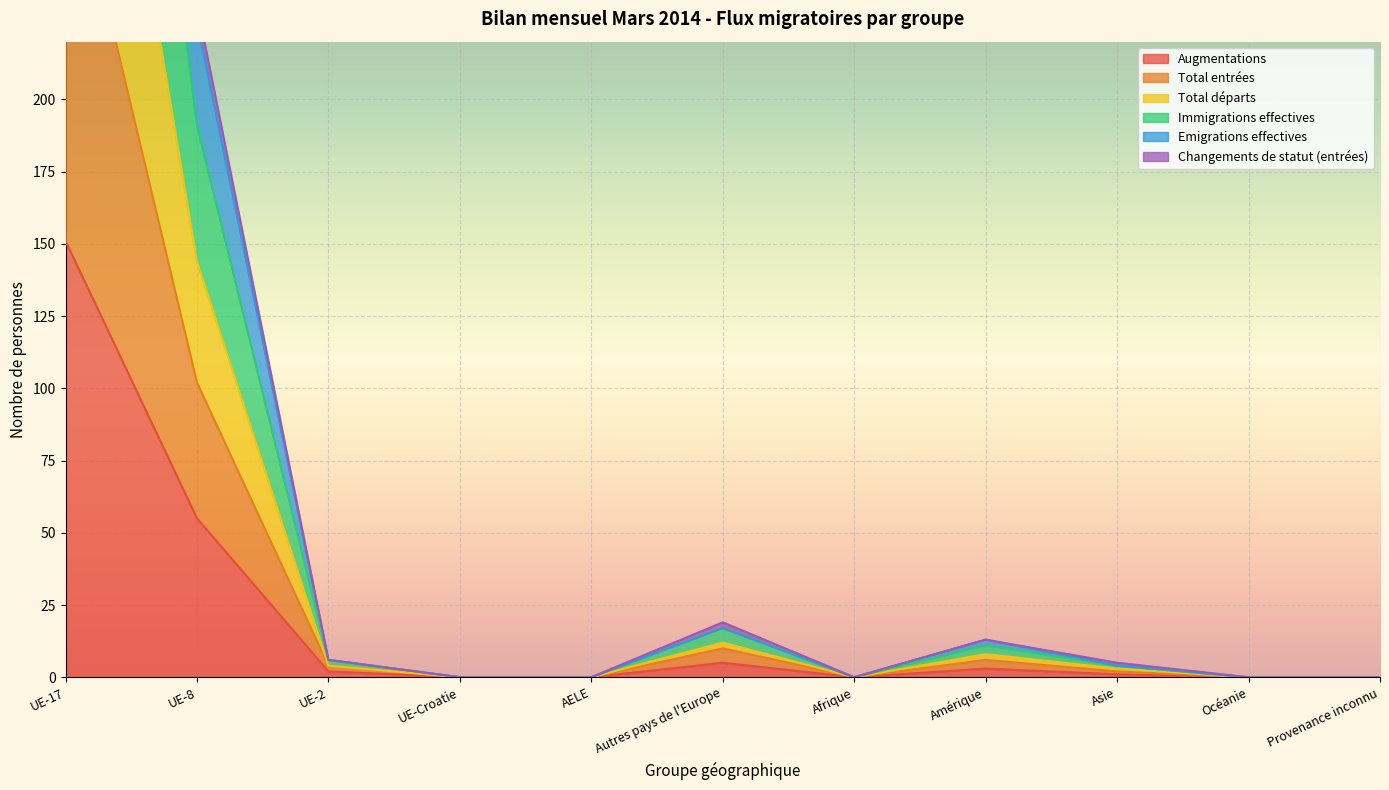

How many values in Total entrées are above zero?

6